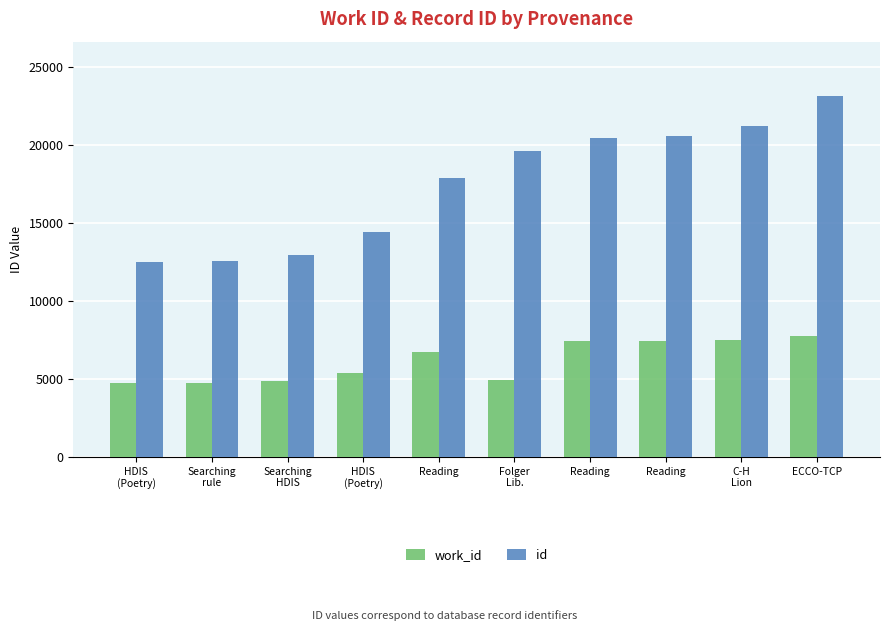

How many values in the work_id series are below 6727?

5